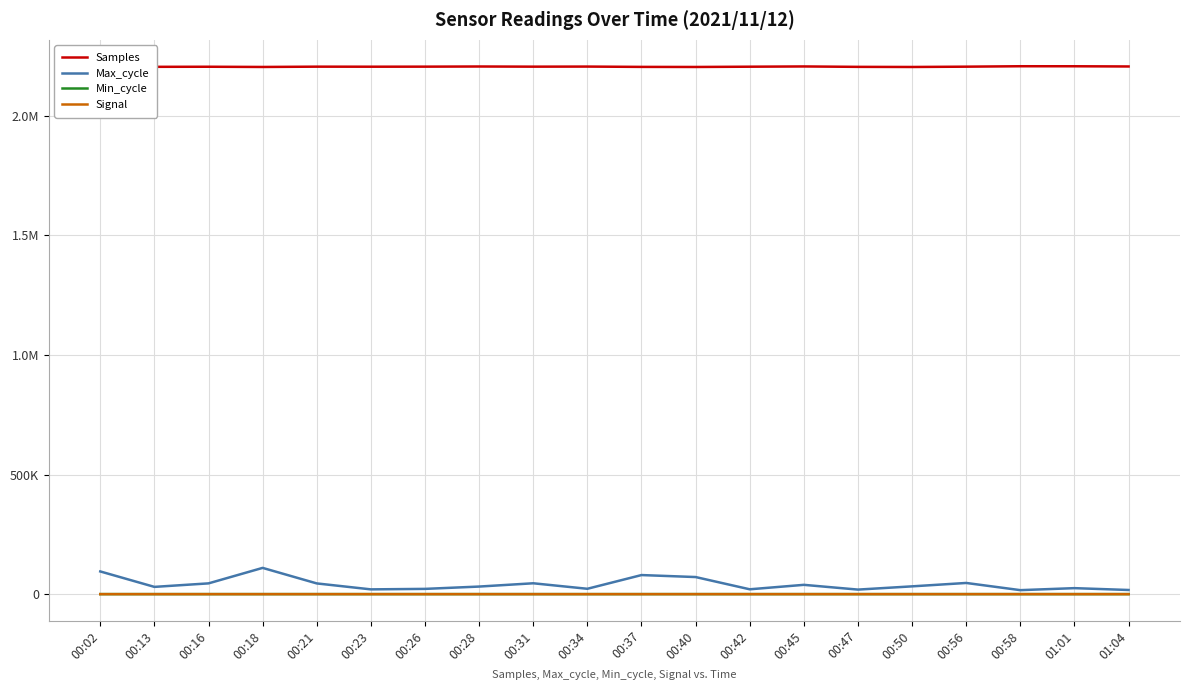

What is the difference between the maximum and minimum values in the Max_cycle series?

93109